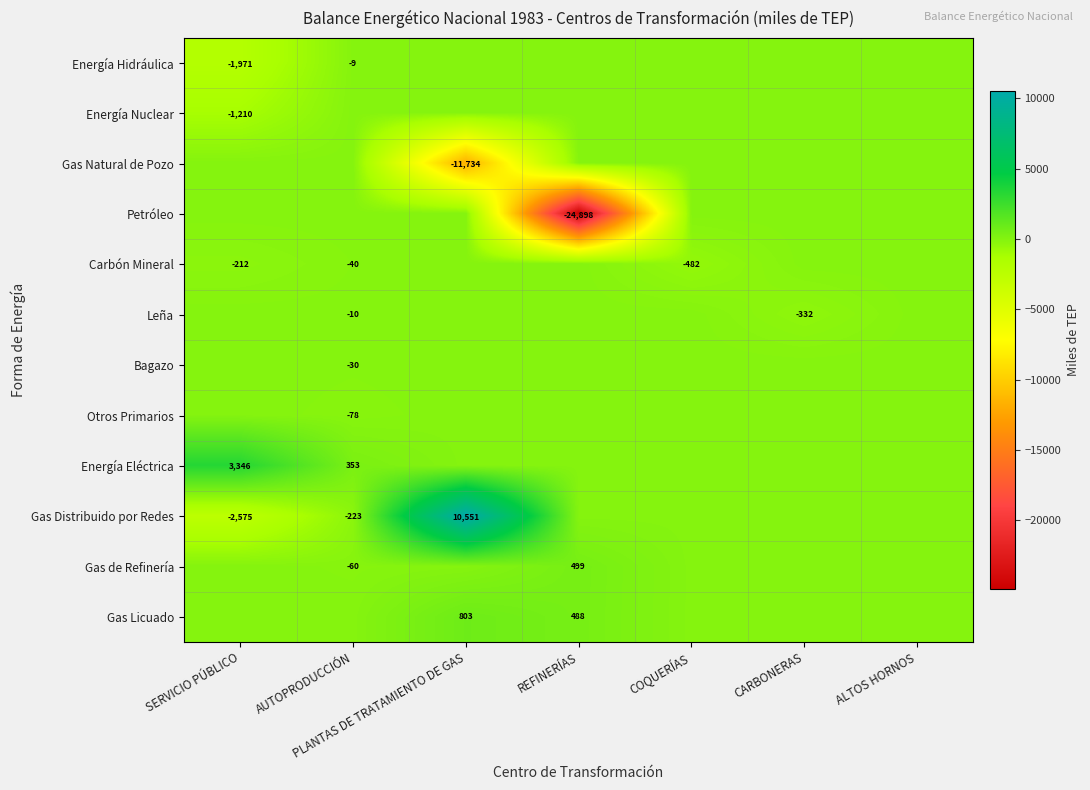

What is the minimum value shown in the chart?

-24898.4